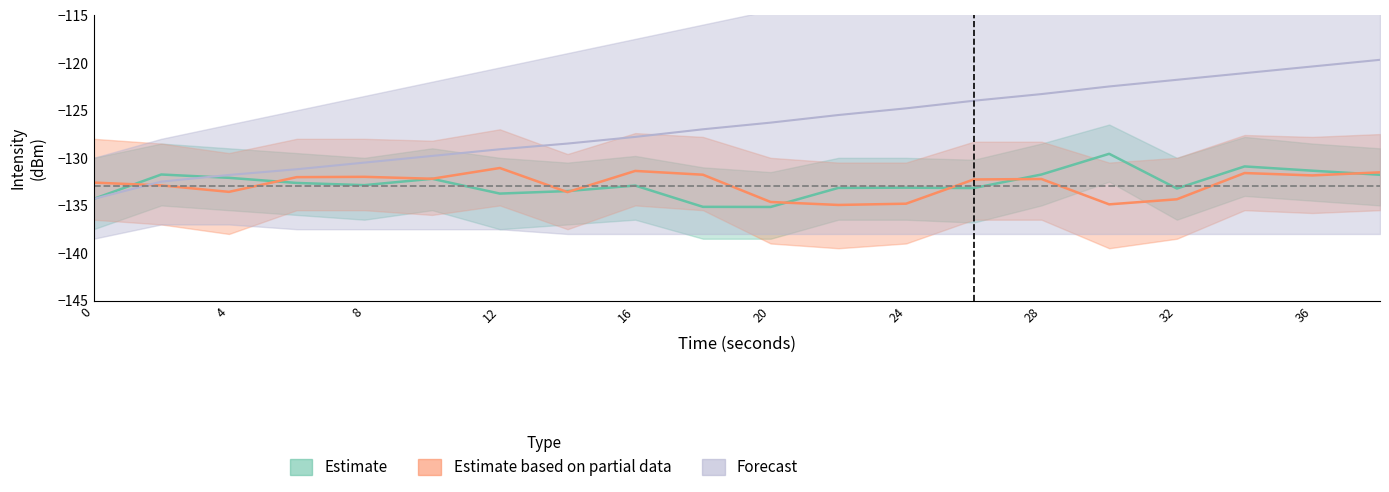

Reading right to left, what are all the values shown in this chart?

Estimate: -131.8	-131.4	-130.9	-133.2	-129.6	-131.8	-133.2	-133.1	-133.2	-135.2	-135.1	-132.9	-133.5	-133.8	-132.2	-132.9	-132.6	-132.1	-131.8	-134.3
Estimate based on partial data: -131.5	-131.8	-131.6	-134.4	-134.9	-132.2	-132.3	-134.8	-135.0	-134.6	-131.8	-131.4	-133.6	-131.1	-132.2	-132.0	-132.0	-133.6	-132.9	-132.6
Forecast: -119.7	-120.4	-121.1	-121.8	-122.5	-123.3	-124.0	-124.8	-125.5	-126.3	-127.0	-127.8	-128.5	-129.1	-129.8	-130.5	-131.2	-131.8	-132.5	-134.3